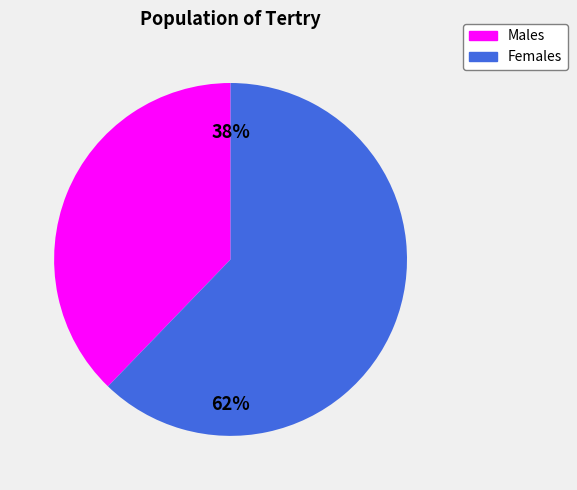

What is the smallest slice in the pie chart?

Males